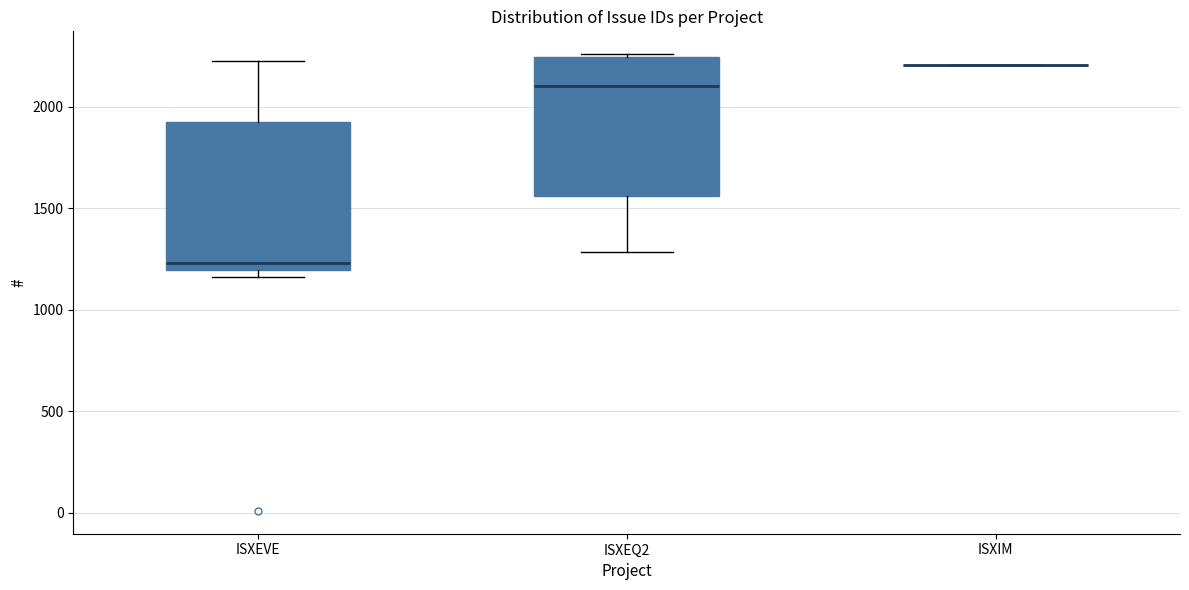

Reading left to right, read every box against the y-axis: the position of its median line, the range the box covers, and the ends of its whiskers. The values are not printed on the chart, so give them approximately, as read against the axis.

ISXEVE: median 1250, box 1200 to 1900, whiskers 1150 to 2200
ISXEQ2: median 2100, box 1550 to 2250, whiskers 1300 to 2250 (just above the box's upper edge)
ISXIM: box collapsed to a line at 2200, whiskers 2200 to 2200